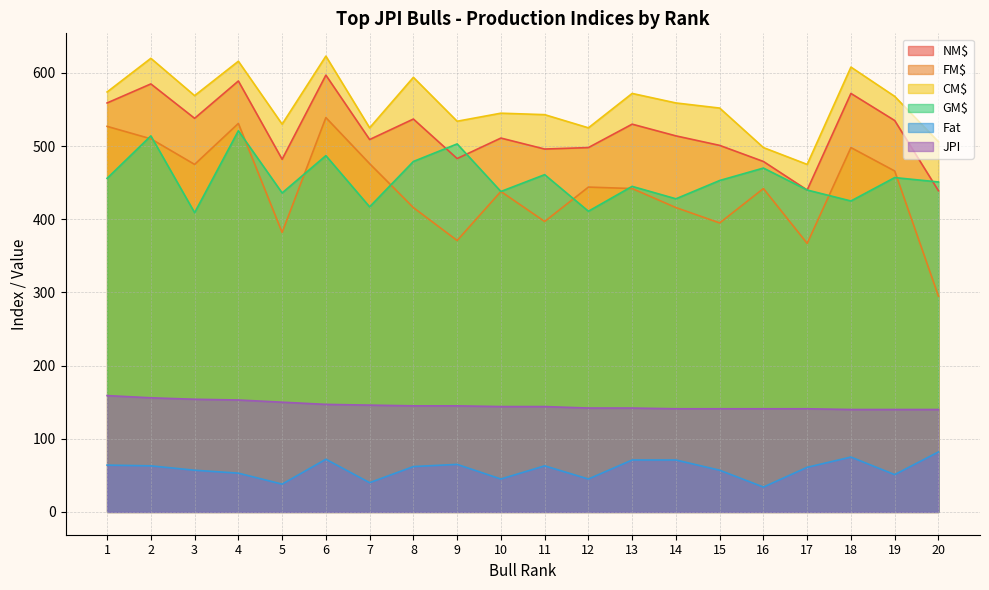

At how many categories does at least one series exceed 540?

13